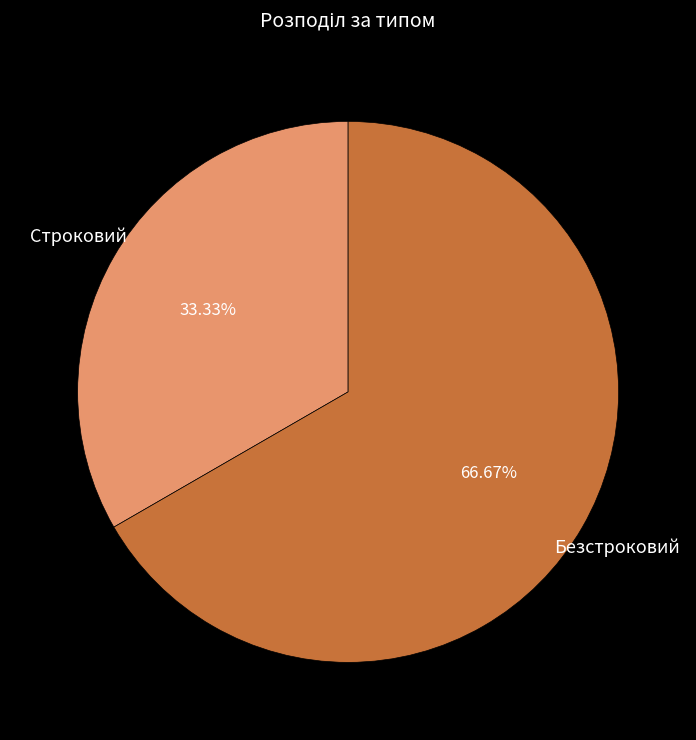

Is there any slice that represents more than half of the pie?

Yes